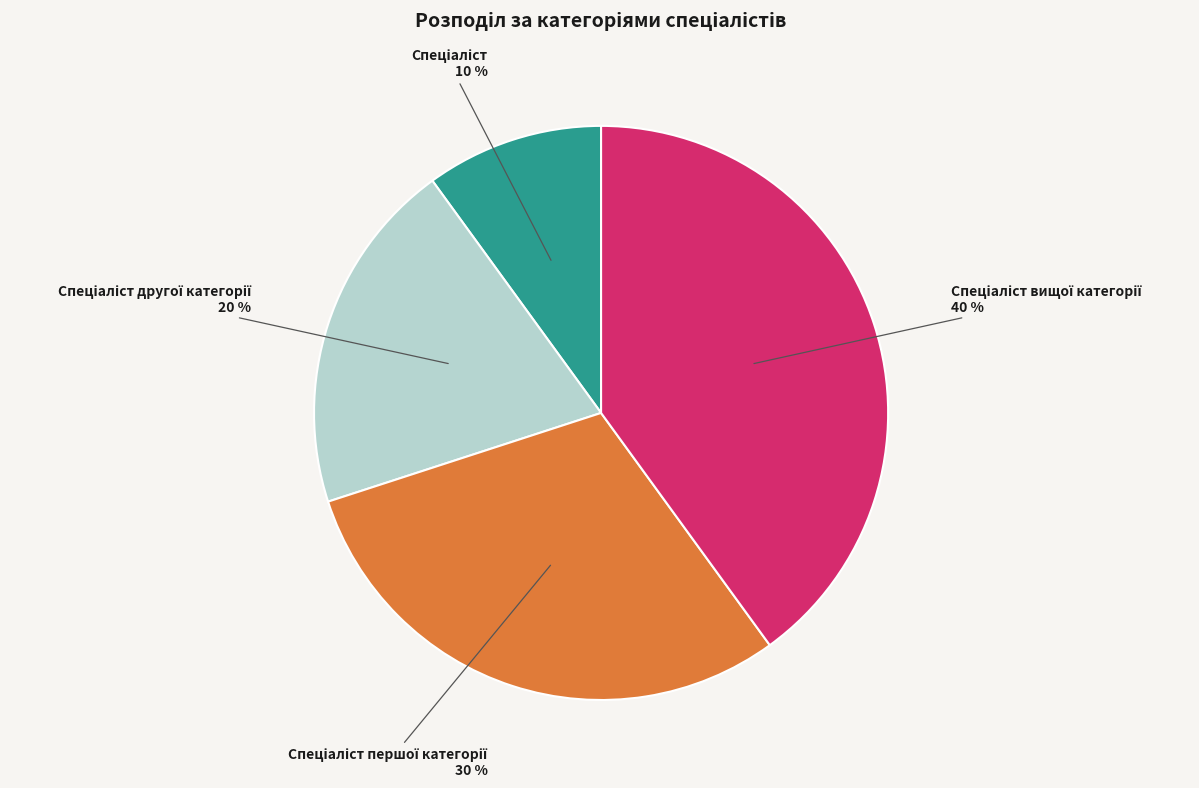

To the nearest percent, what is the average slice percentage?

25%